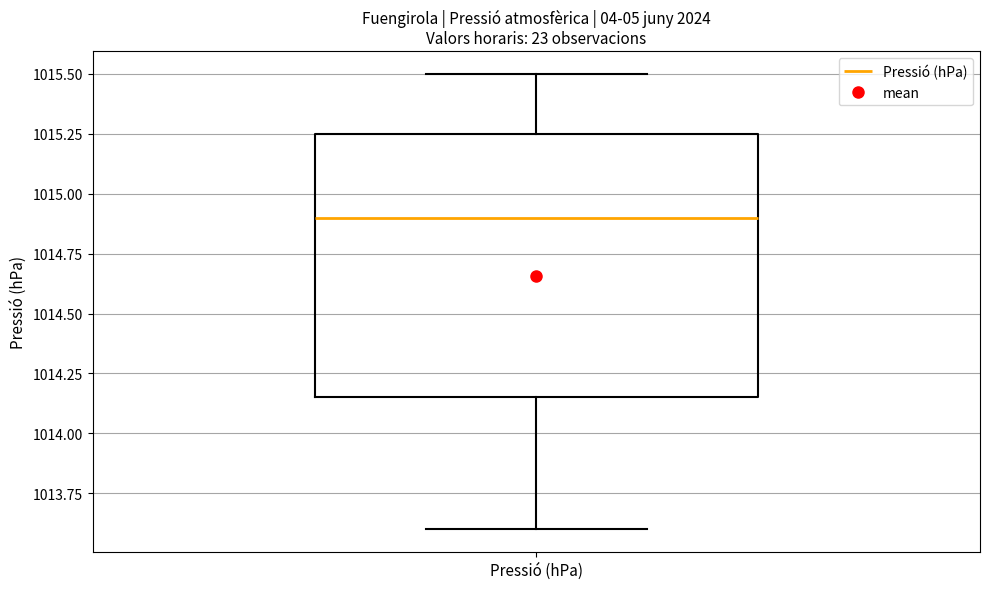

Transcribe this box plot: give where the median line is, the range the box spans, and where the two whiskers end, as read against the y-axis. The values are not printed on the chart, so give them approximately, as read against the axis.

median 1014.90, box 1014.15 to 1015.25, whiskers 1013.60 to 1015.50